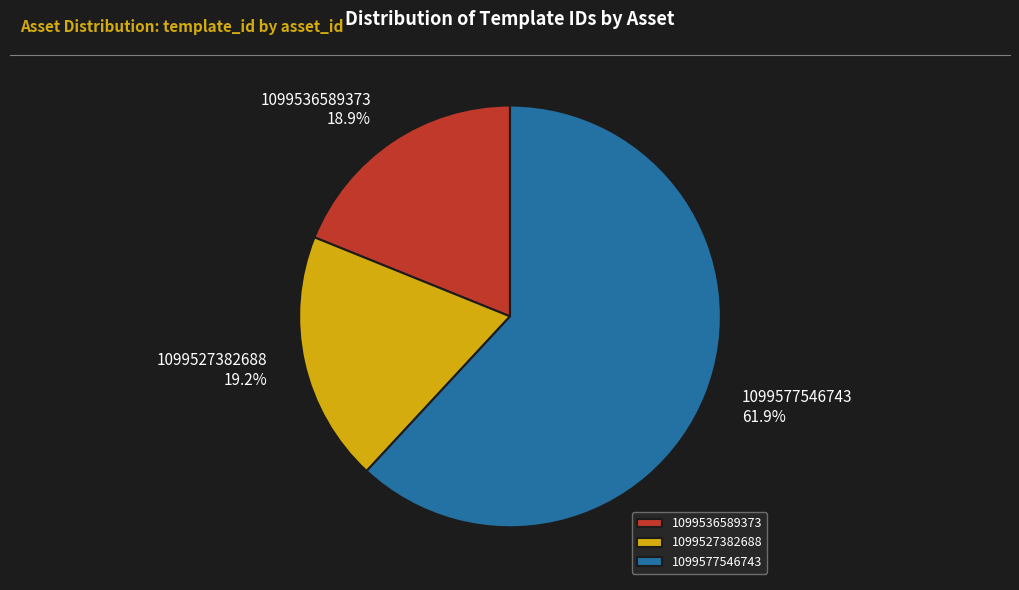

Which slice is the largest?

1099577546743